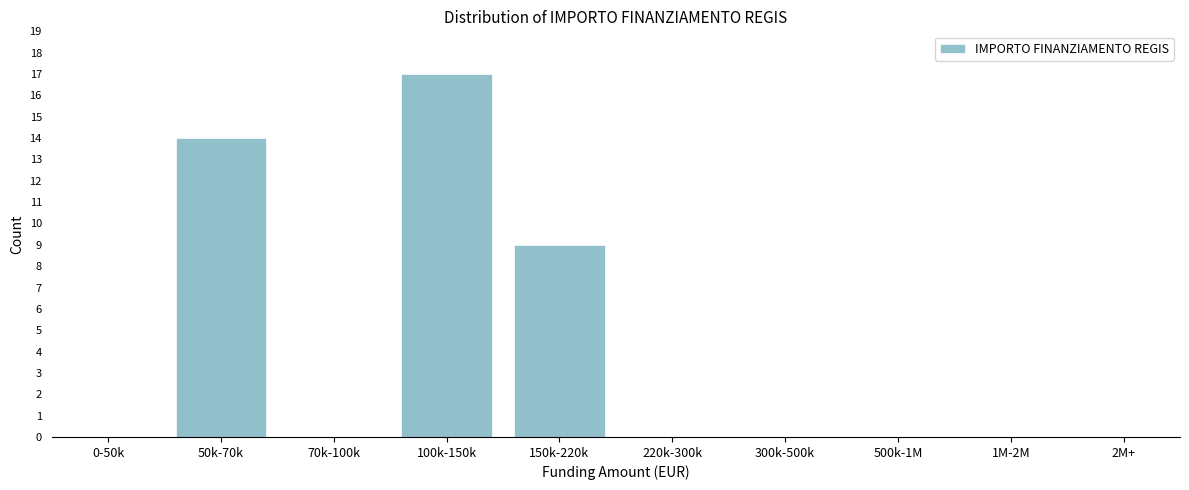

Reading left to right, transcribe all the data shown in this chart.

0-50k=0	50k-70k=14	70k-100k=0	100k-150k=17	150k-220k=9	220k-300k=0	300k-500k=0	500k-1M=0	1M-2M=0	2M+=0